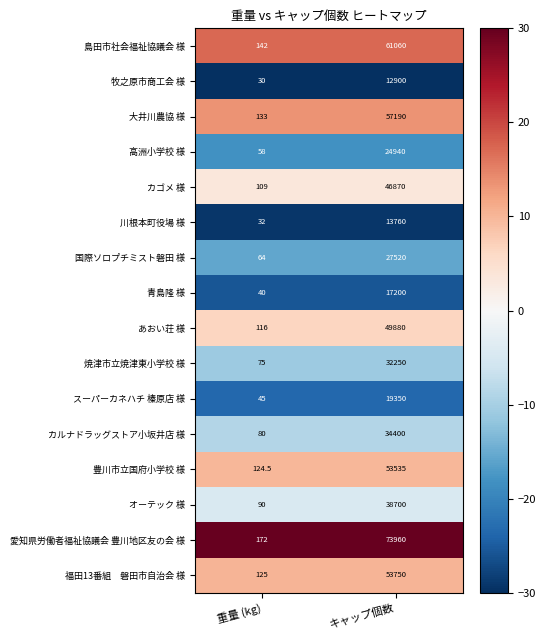

Which series has the widest spread of values?

愛知県労働者福祉協議会 豊川地区友の会 様